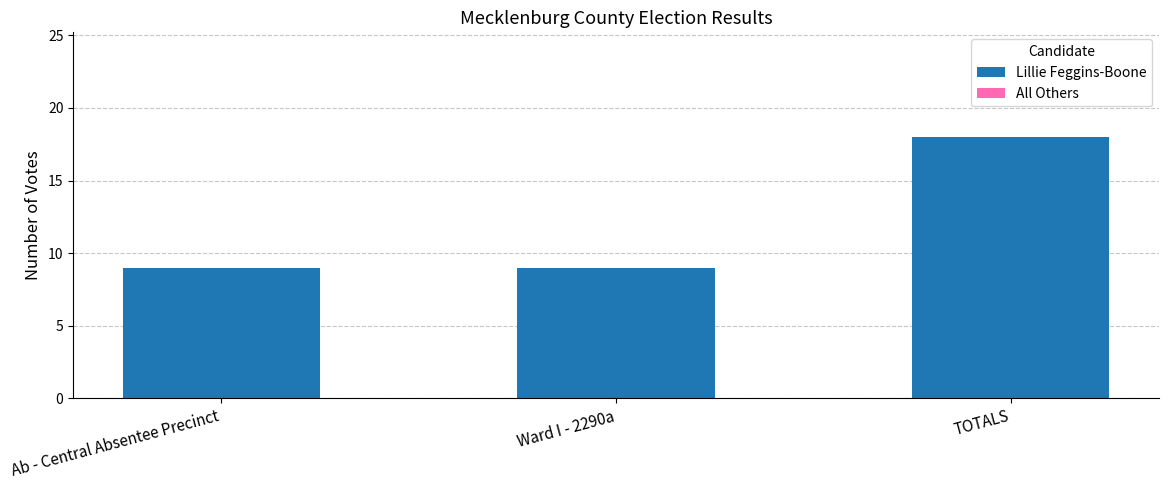

What is the label of the 3rd bar from the right?

Ab - Central Absentee Precinct